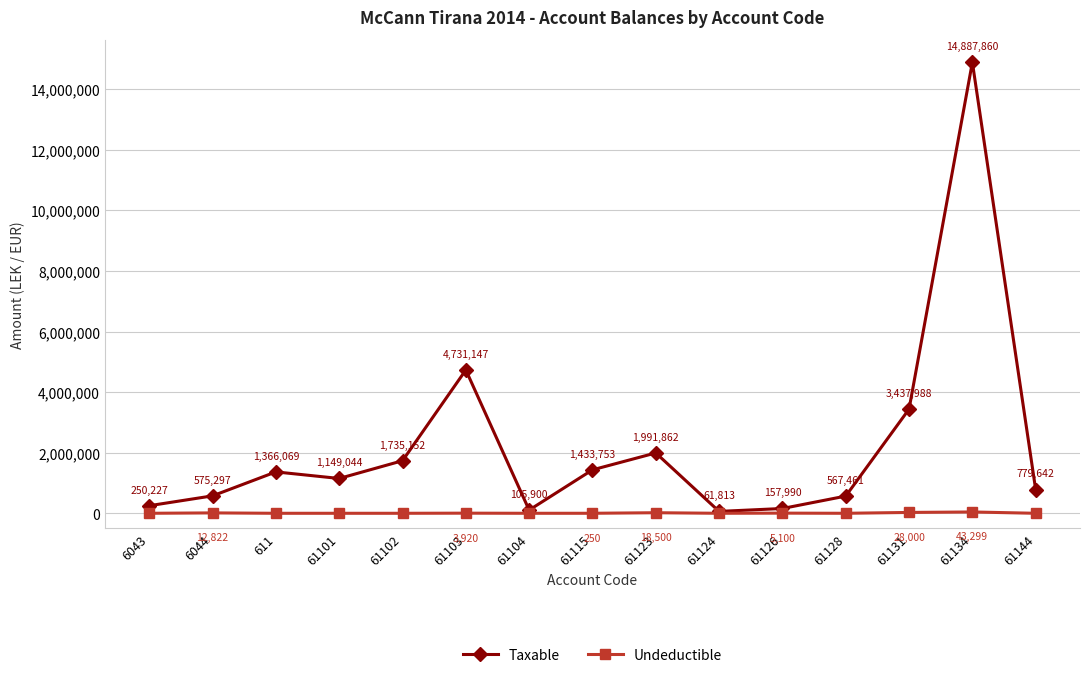

Count the number of data series in this chart.

2